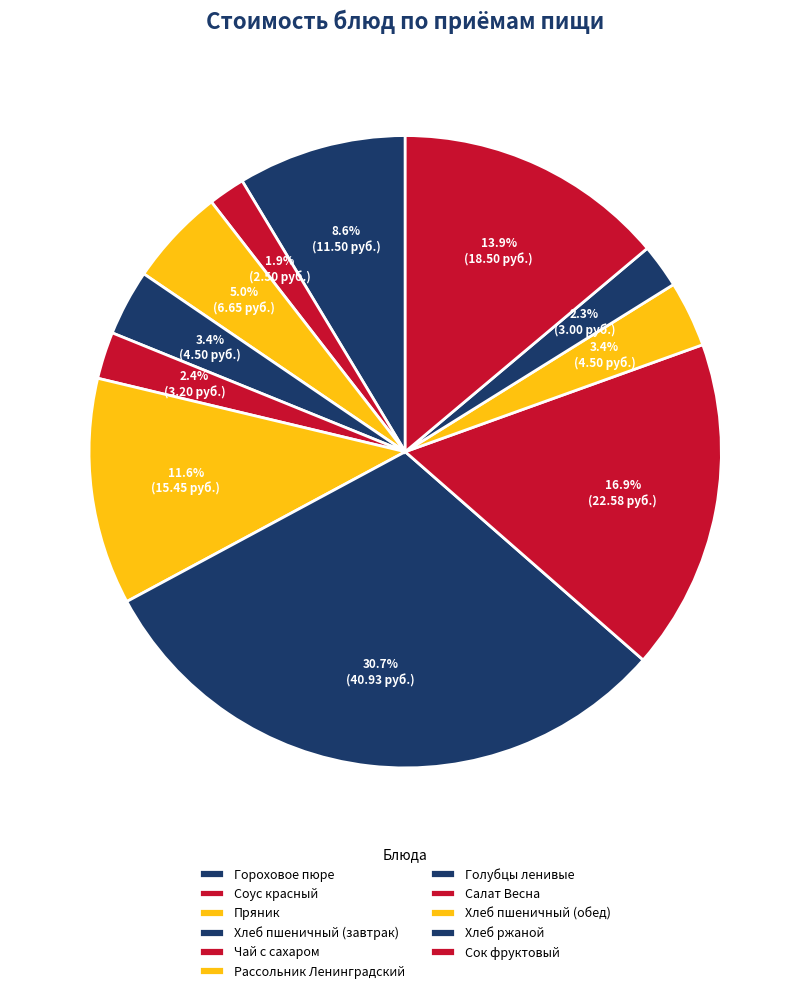

What is the change in value from Хлеб пшеничный (завтрак) to Чай с сахаром?

-1.3